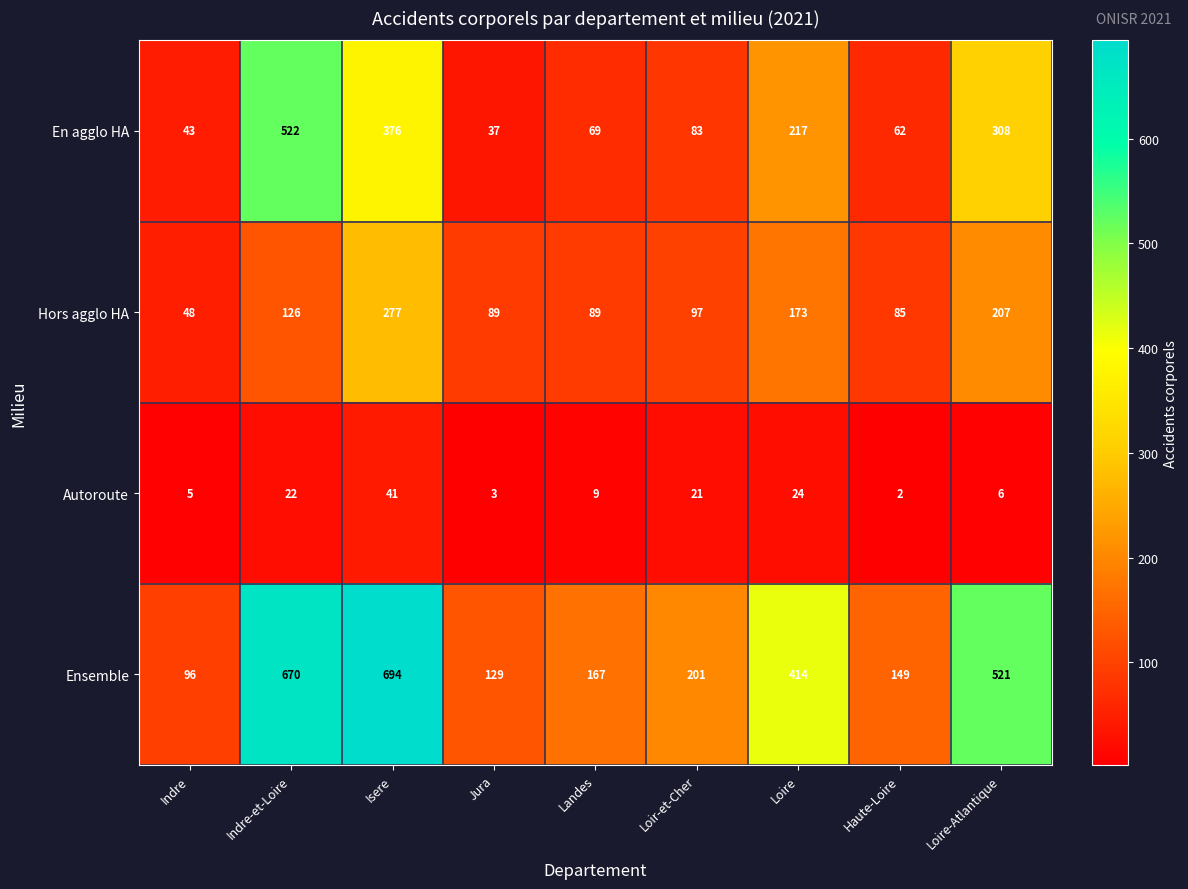

What is the difference between the second highest and second lowest values in the Ensemble series?

541